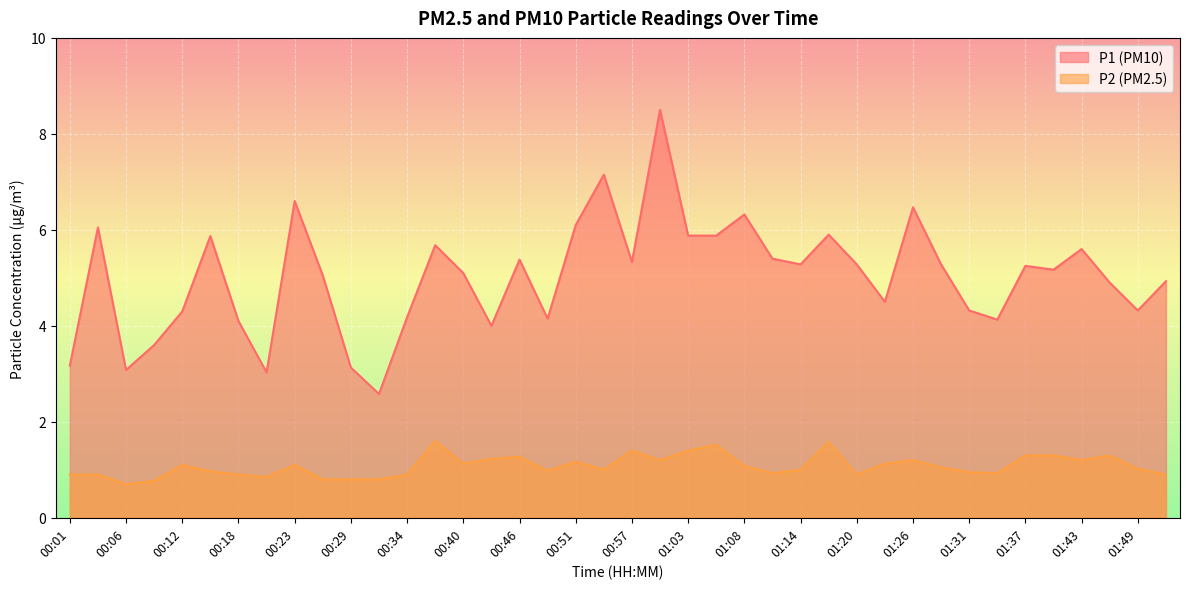

The P1 series shows 5.9 at 01:03. True or false?

True